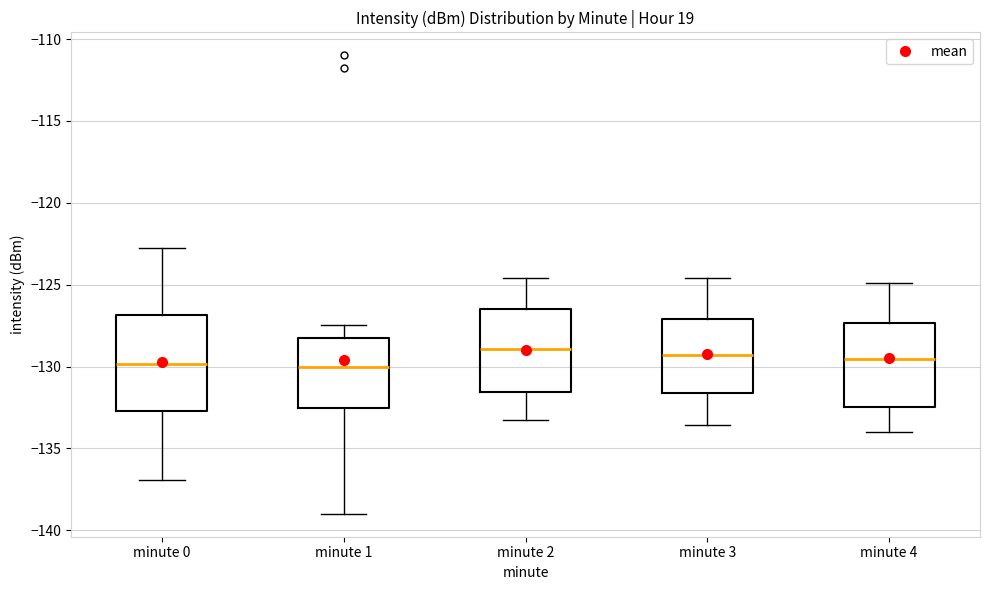

Which box is the tallest, from its lower edge to its upper edge?

minute 0